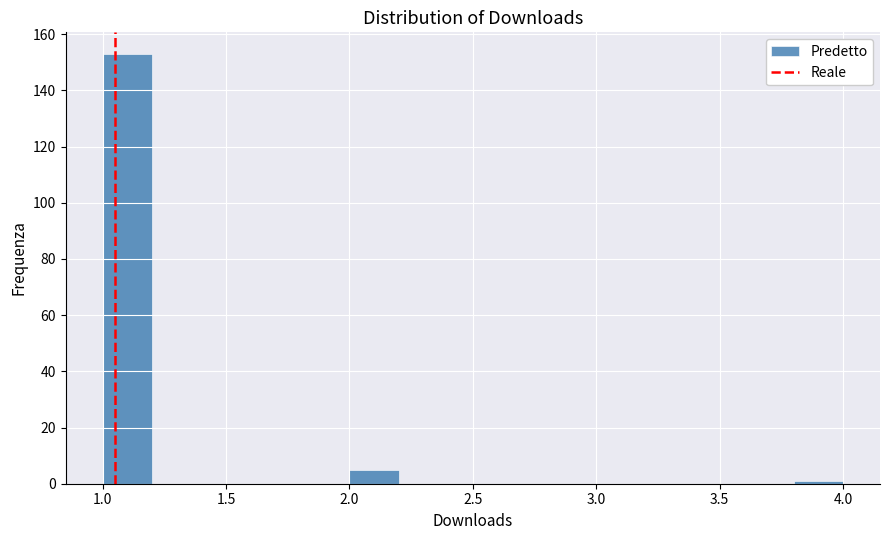

Reading left to right, list every bar in this chart as the range it spans on the x-axis followed by its height. The values are not printed on the chart, so give them approximately, as read against the axis.

1.0 to 1.2: 154
1.2 to 1.4: 0
1.4 to 1.6: 0
1.6 to 1.8: 0
1.8 to 2.0: 0
2.0 to 2.2: 6
2.2 to 2.4: 0
2.4 to 2.6: 0
2.6 to 2.8: 0
2.8 to 3.0: 0
3.0 to 3.2: 0
3.2 to 3.4: 0
3.4 to 3.6: 0
3.6 to 3.8: 0
3.8 to 4.0: under 2